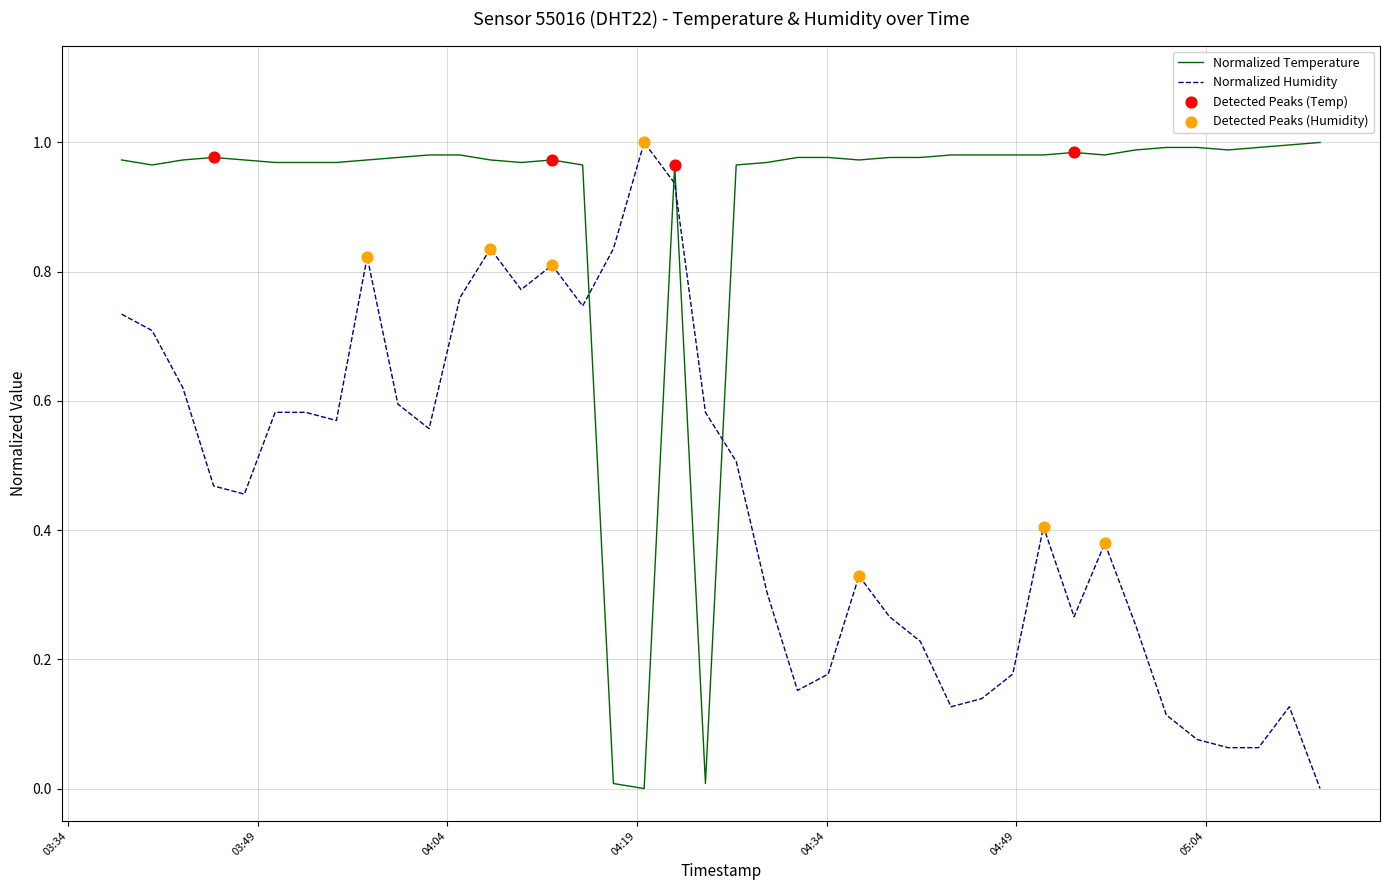

True or false: Normalized Humidity and Normalized Temperature cross at least once.

True